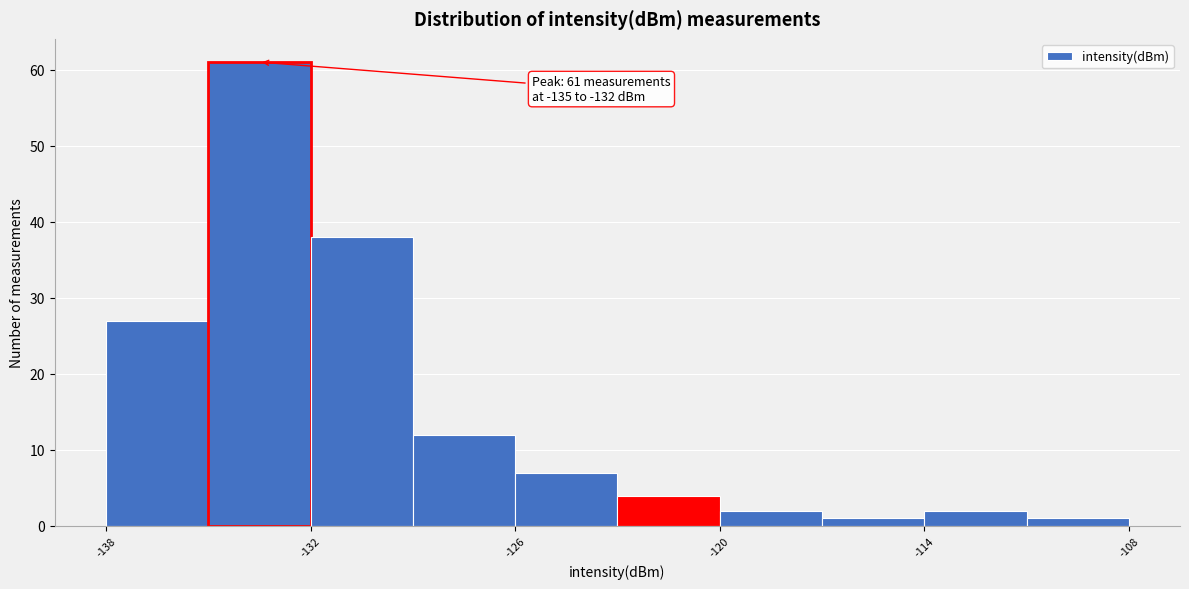

Read against the x-axis, roughly where is the centre of the tallest bar?

-133